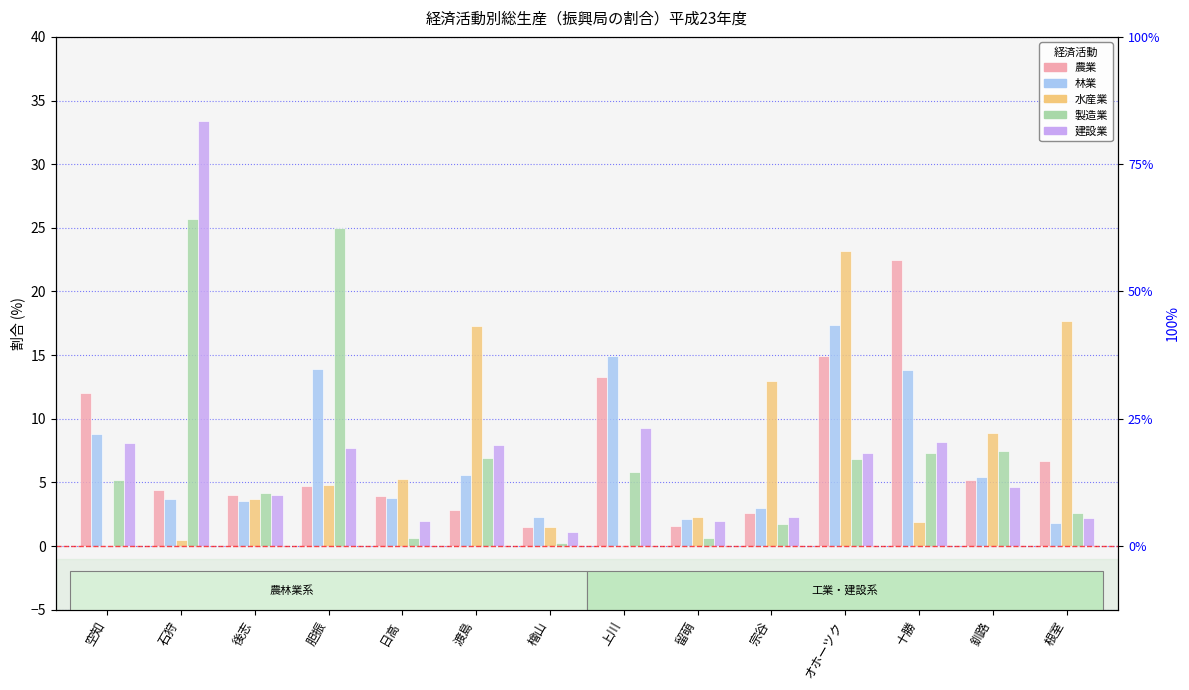

What is the difference between the second highest and minimum values in the 林業 series?

13.1